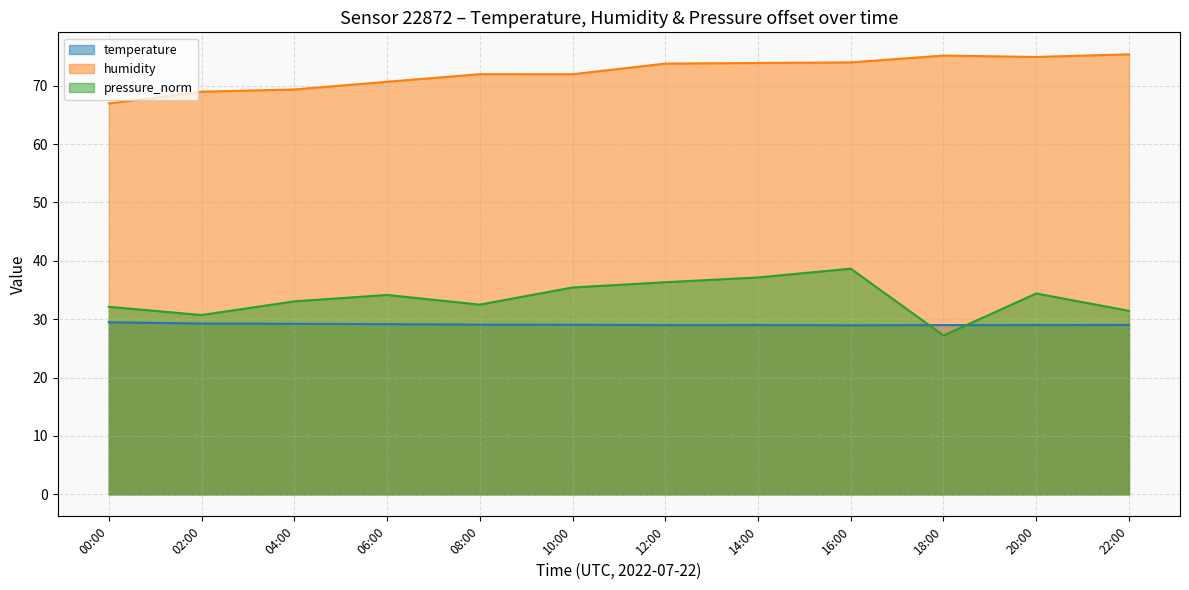

Count the number of data series in this chart.

3